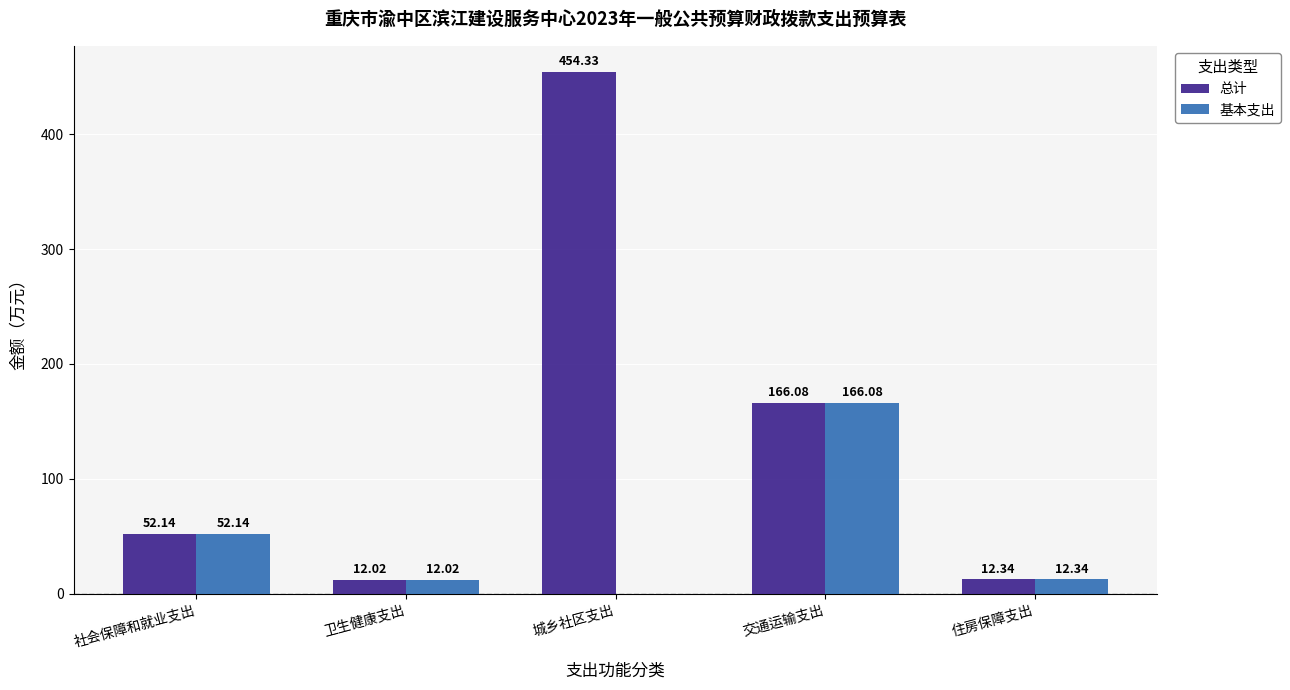

What is the sum of all 基本支出 values?

242.6